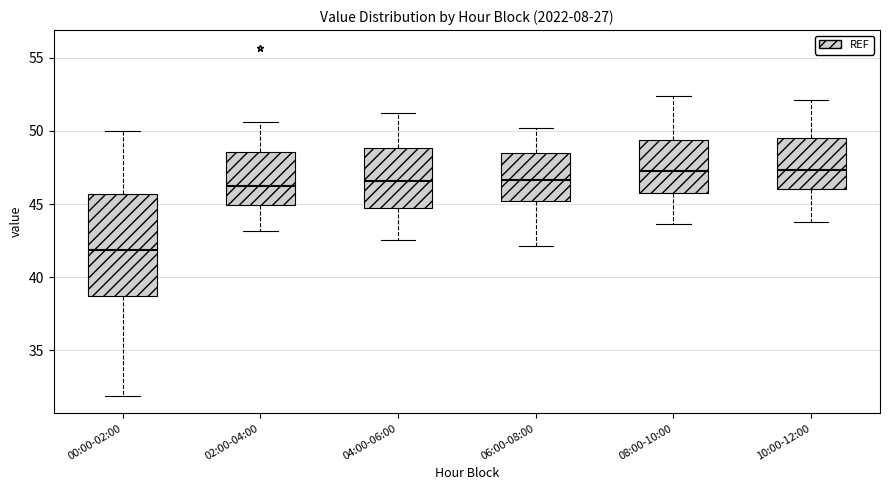

Reading left to right, read every box against the y-axis: the position of its median line, the range the box covers, and the ends of its whiskers. The values are not printed on the chart, so give them approximately, as read against the axis.

00:00-02:00: median 42.0, box 38.5 to 45.5, whiskers 32.0 to 50.0
02:00-04:00: median 46.0, box 45.0 to 48.5, whiskers 43.0 to 50.5
04:00-06:00: median 46.5, box 44.5 to 49.0, whiskers 42.5 to 51.0
06:00-08:00: median 46.5, box 45.0 to 48.5, whiskers 42.0 to 50.0
08:00-10:00: median 47.5, box 45.5 to 49.5, whiskers 43.5 to 52.5
10:00-12:00: median 47.5, box 46.0 to 49.5, whiskers 44.0 to 52.0